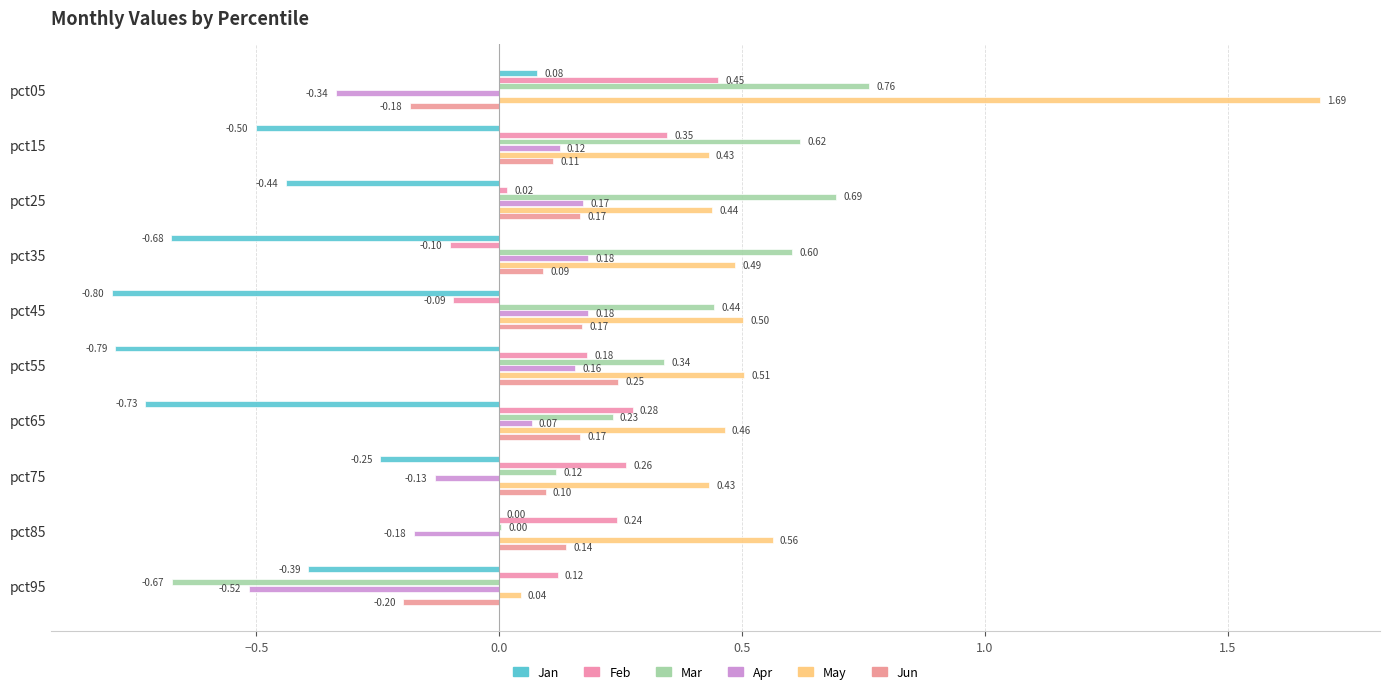

What is the difference between the second highest and second lowest values in the Apr series?

0.5